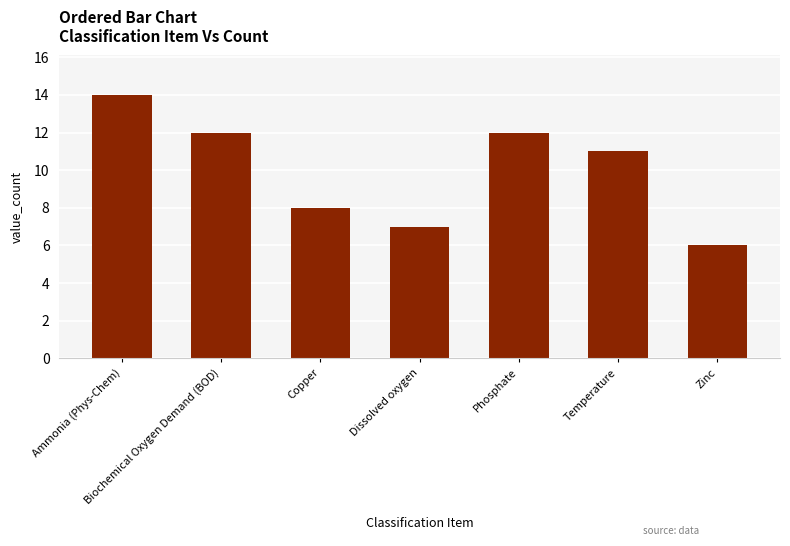

Reading left to right, list all the values displayed in this chart.

Ammonia (Phys-Chem)=14	Biochemical Oxygen Demand (BOD)=12	Copper=8	Dissolved oxygen=7	Phosphate=12	Temperature=11	Zinc=6